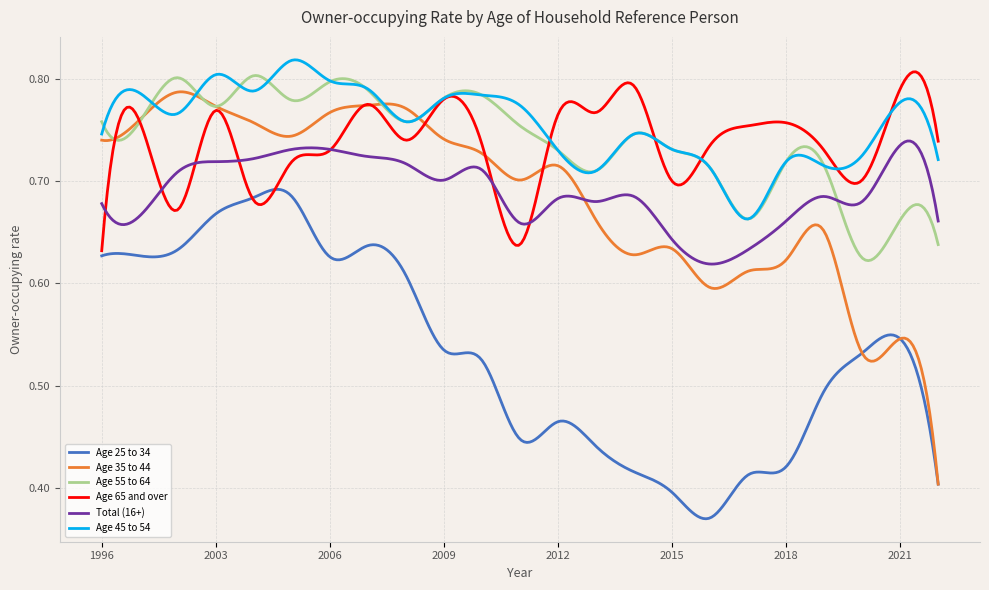

Which series has the largest range (max minus min)?

Age 35 to 44